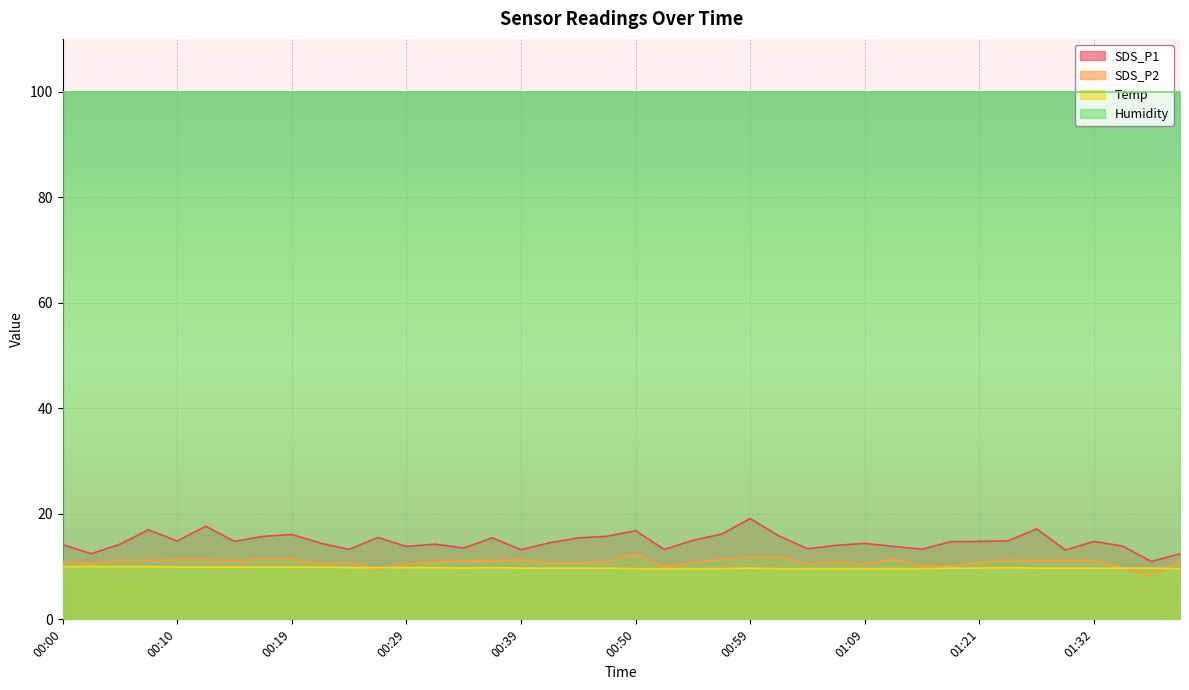

Reading right to left, what are all the values shown in this chart?

SDS_P1: 12.4	10.9	13.9	14.8	13.1	17.1	14.9	14.8	14.7	13.3	13.8	14.4	14.0	13.4	15.8	19.1	16.1	15.0	13.2	16.8	15.8	15.4	14.5	13.2	15.4	13.5	14.2	13.8	15.5	13.2	14.4	16.1	15.7	14.8	17.6	14.8	17.0	14.2	12.4	14.2
SDS_P2: 11.2	8.2	9.8	11.2	11.2	11.1	11.3	10.8	10.2	10.1	11.4	10.5	10.9	10.5	11.9	11.9	11.4	10.8	9.9	12.4	10.9	10.7	10.7	11.3	11.1	11.1	10.9	10.5	9.4	10.8	10.5	11.4	11.5	11.1	11.3	11.3	11.2	11.2	10.6	10.9
Temp: 9.6	9.7	9.7	9.7	9.7	9.7	9.8	9.7	9.7	9.6	9.6	9.6	9.6	9.6	9.6	9.7	9.6	9.6	9.6	9.6	9.7	9.7	9.7	9.7	9.8	9.7	9.8	9.8	9.8	9.8	9.9	9.9	9.9	9.9	9.9	9.9	10.0	10.0	10.0	10.0